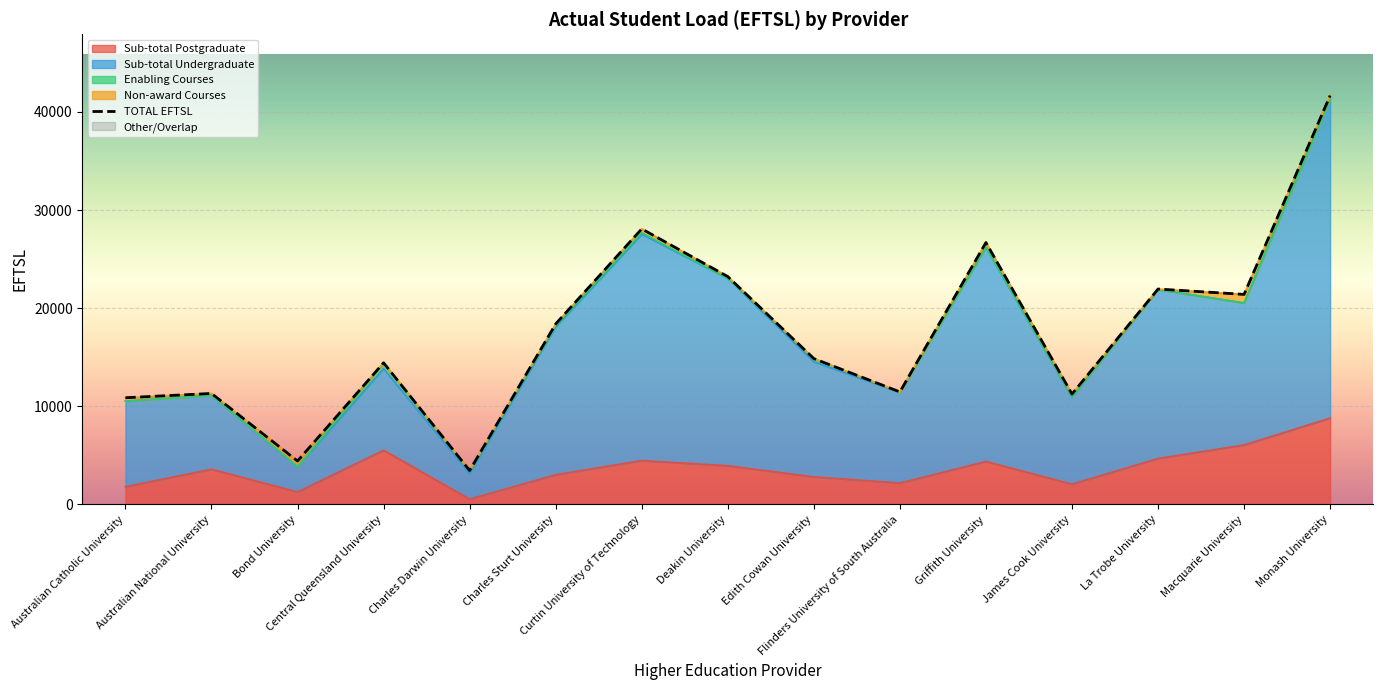

True or false: Sub-total Undergraduate has more than 1 interior local peaks.

True